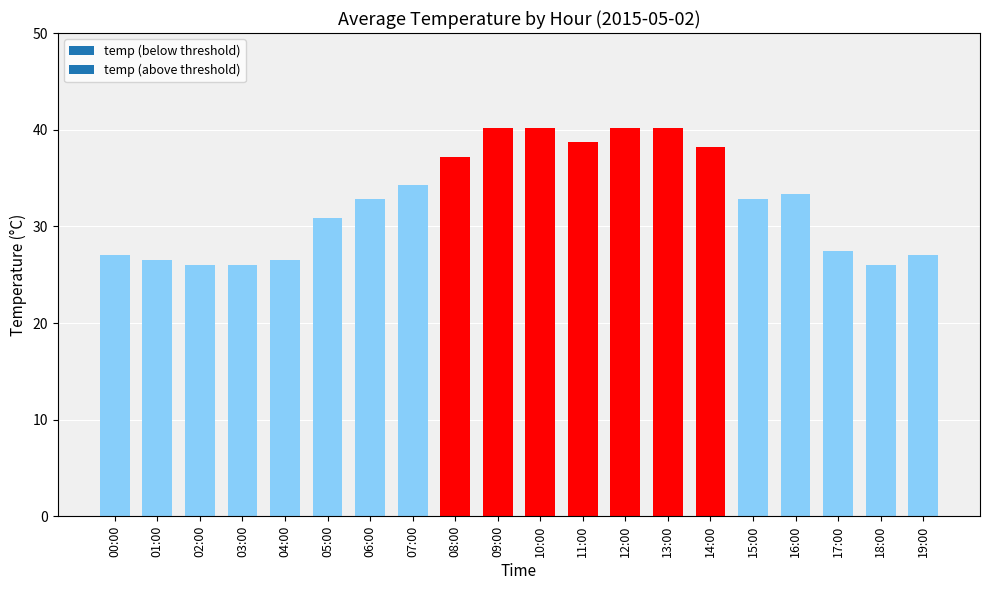

What is the value of the 14th bar from the left?

40.2